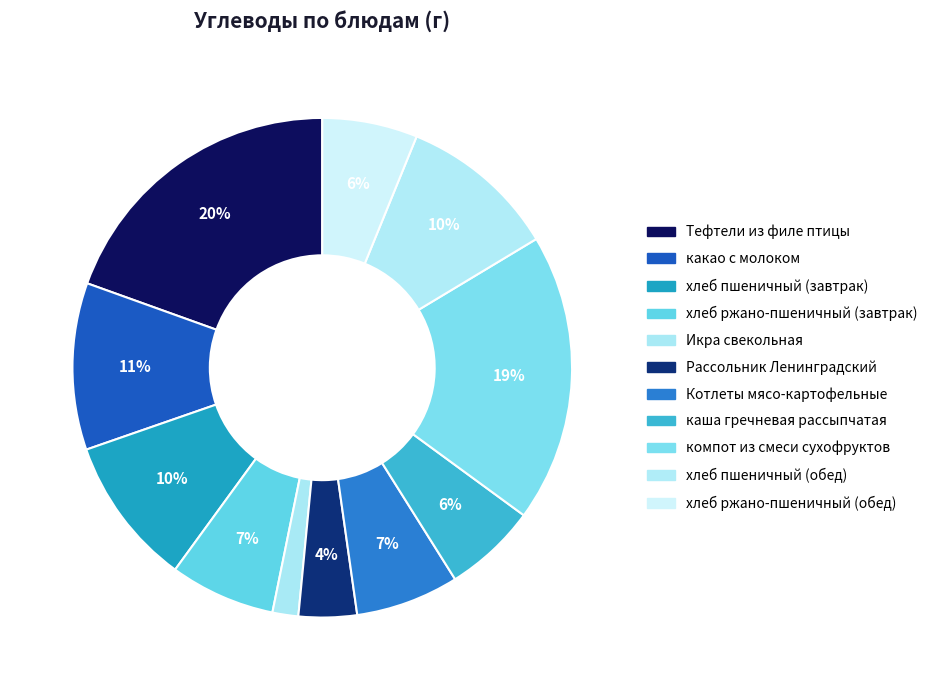

Which category has the smallest portion of the pie?

Икра свекольная